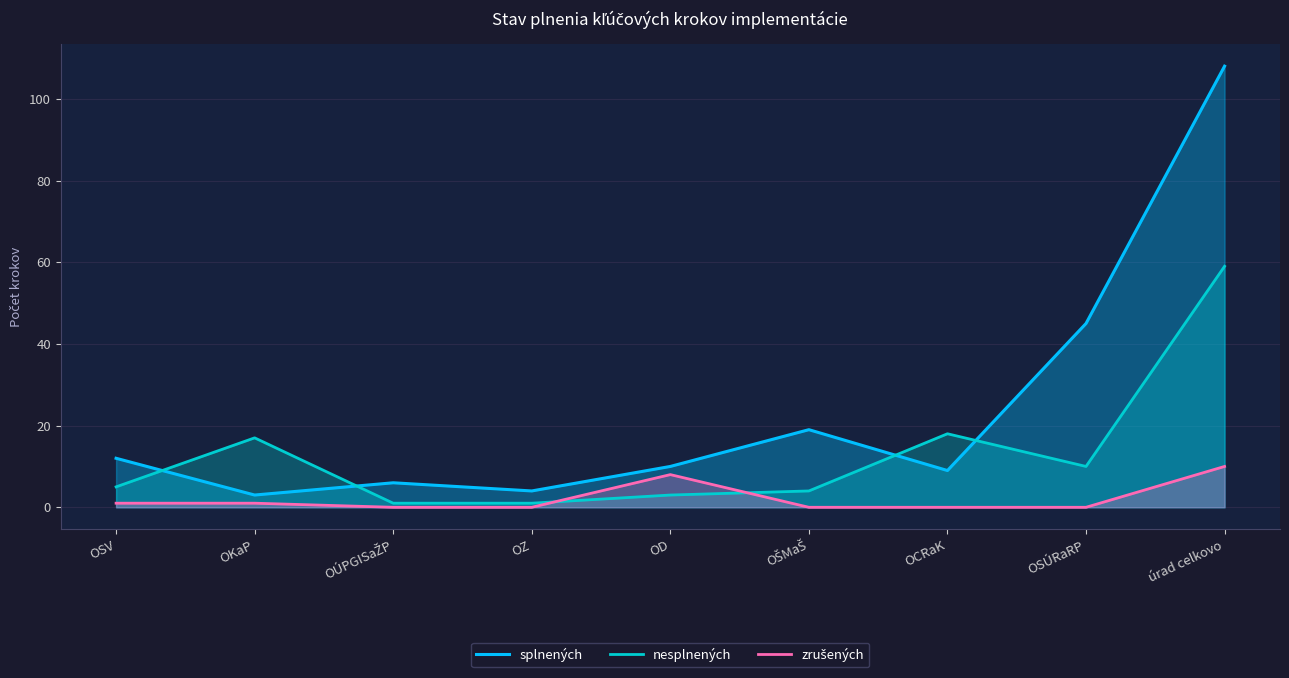

At which category is the sum across all series the highest?

úrad celkovo